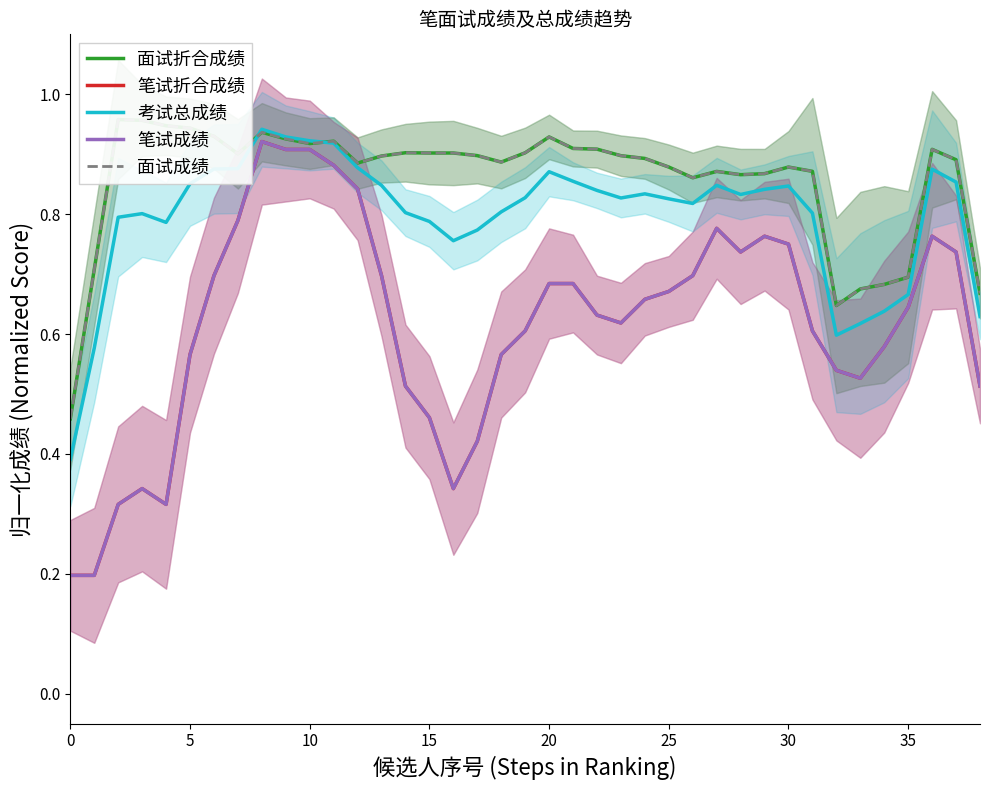

What is the difference between the highest and lowest values at 20?

0.6